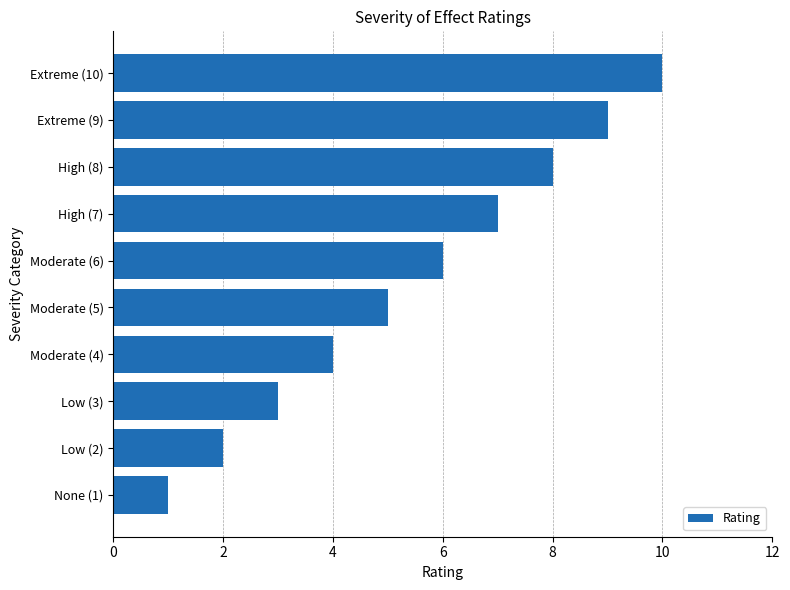

Reading bottom to top, extract all data points from this chart.

None (1)=1	Low (2)=2	Low (3)=3	Moderate (4)=4	Moderate (5)=5	Moderate (6)=6	High (7)=7	High (8)=8	Extreme (9)=9	Extreme (10)=10